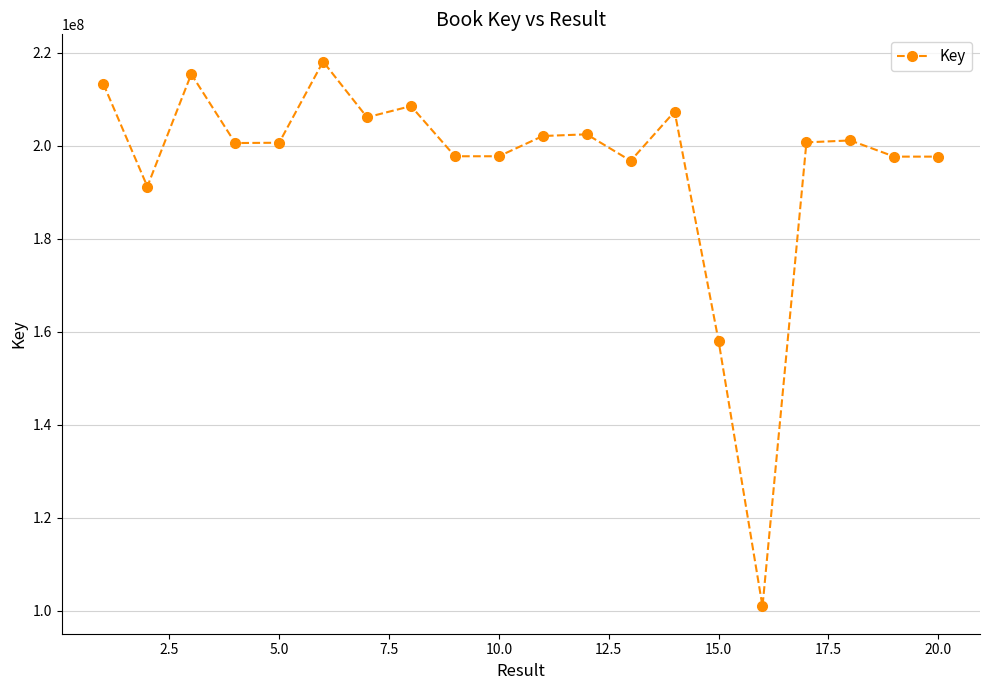

What is the smallest value displayed?

100954722